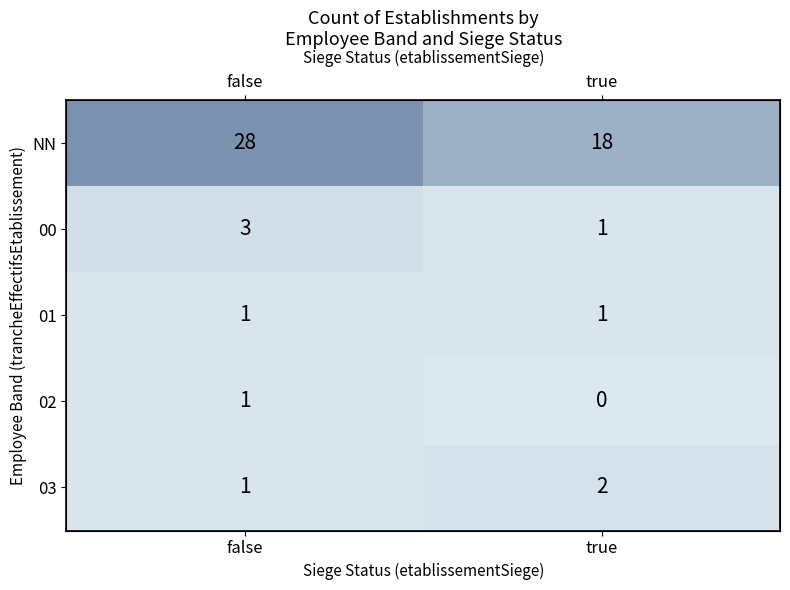

True or false: 02 has a value of 1 at false.

False